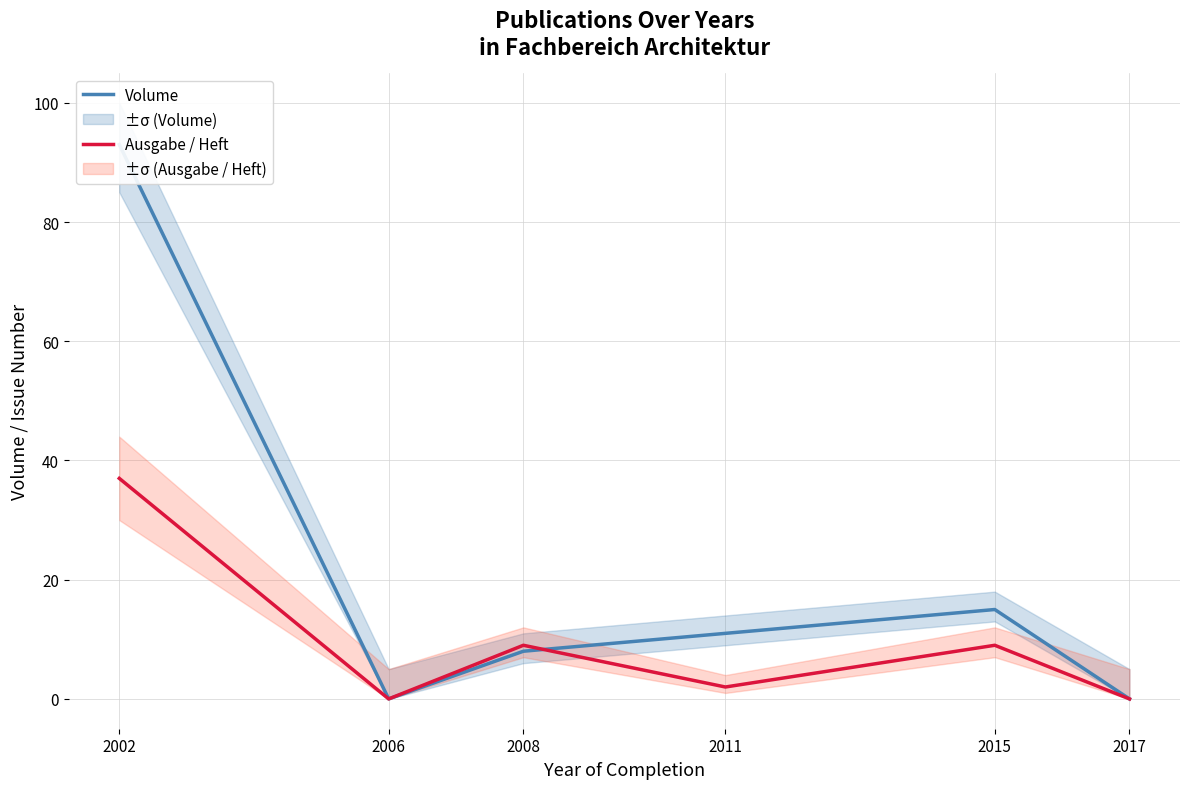

Does the chart have visible grid lines?

Yes